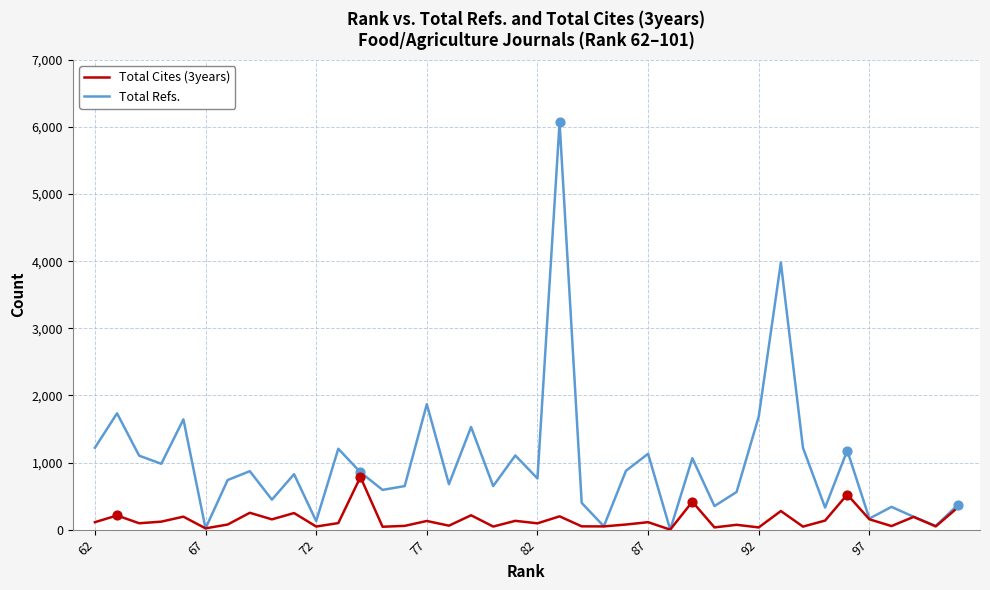

At how many categories does at least one series exceed 5097?

1